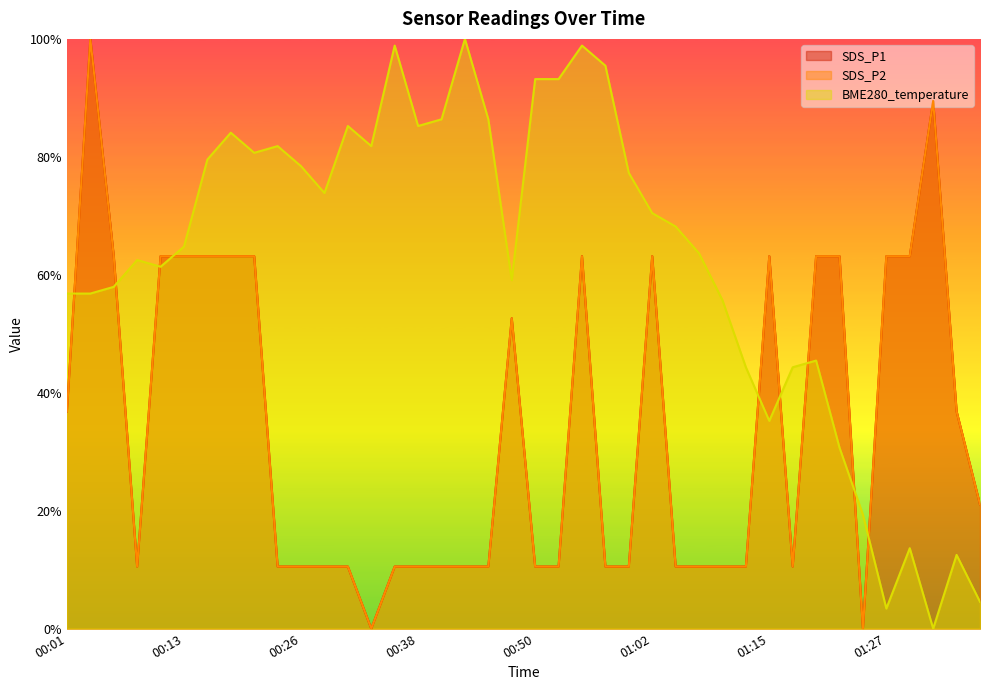

What is the label of the 18th point from the right?

00:55